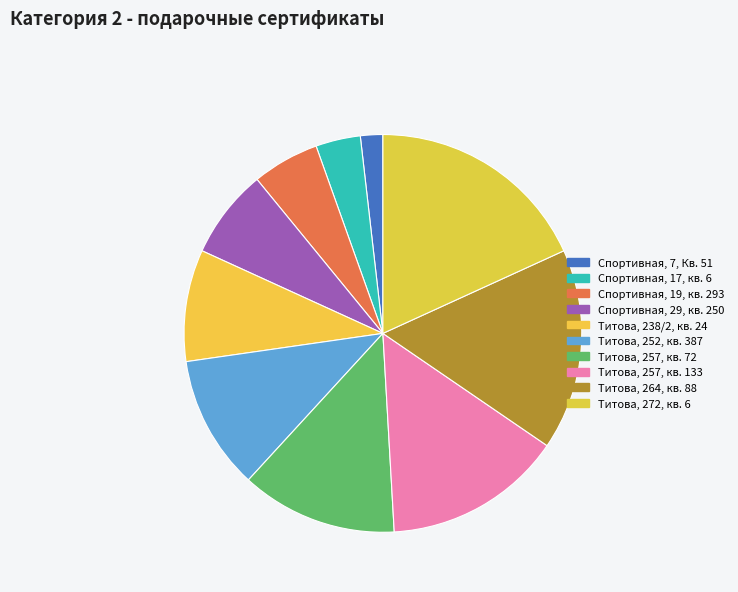

What percentage is the Титова, 264, кв. 88 slice, to the nearest percent?

16%